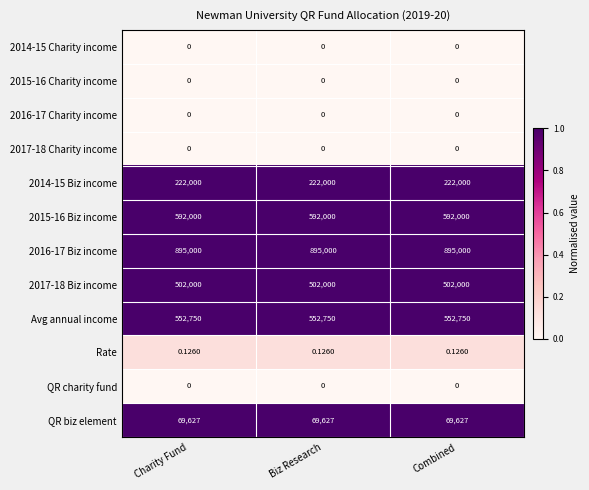

Is the value of QR charity fund at Biz Research greater than the value of 2016-17 Biz income at Biz Research?

No